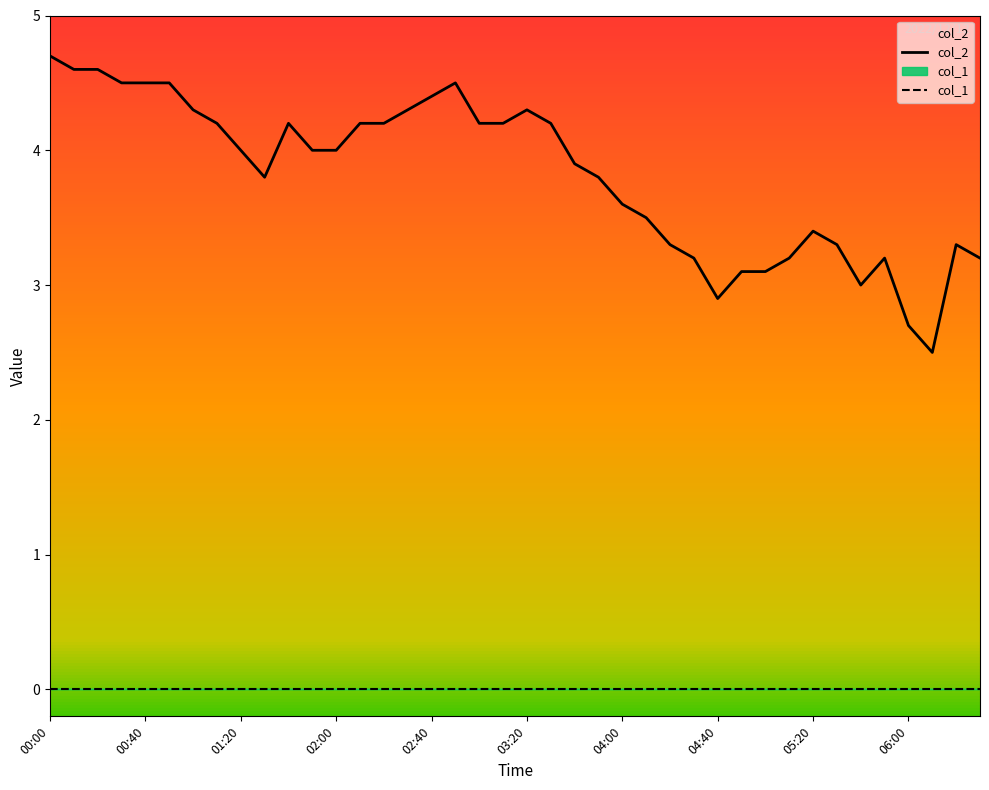

What are all the series names shown in the legend?

col_2, col_1